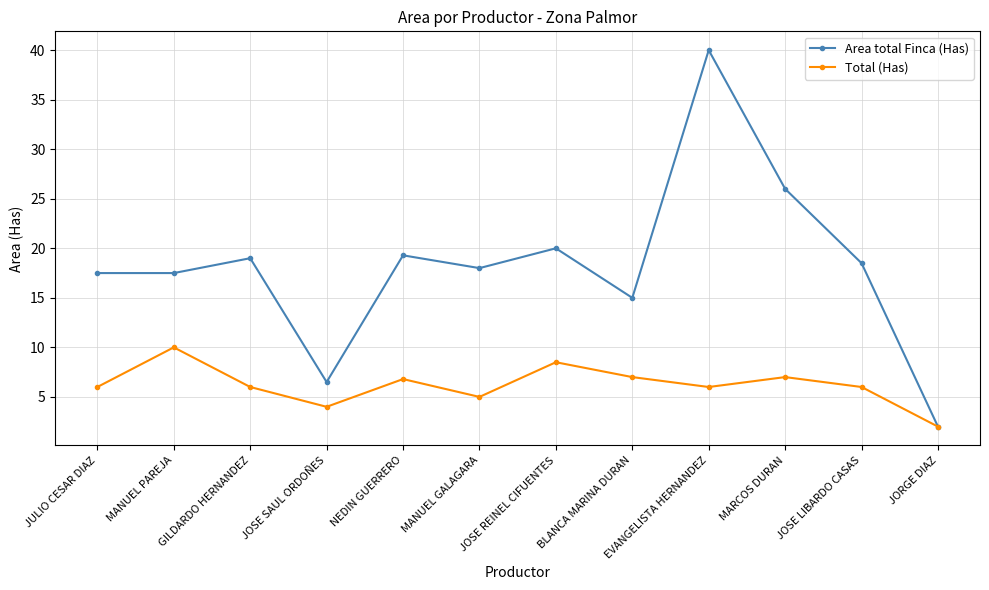

What is the label of the 6th point from the right?

JOSE REINEL CIFUENTES